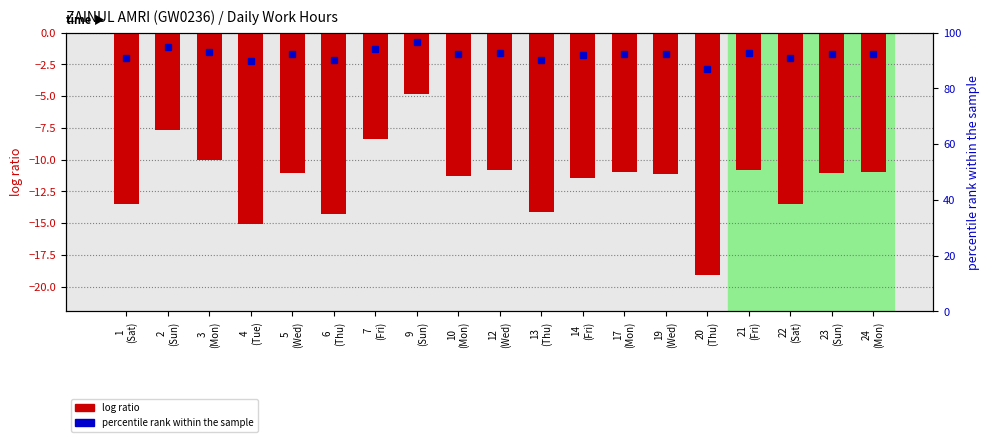

What is the difference between the second highest and minimum values?

11.4